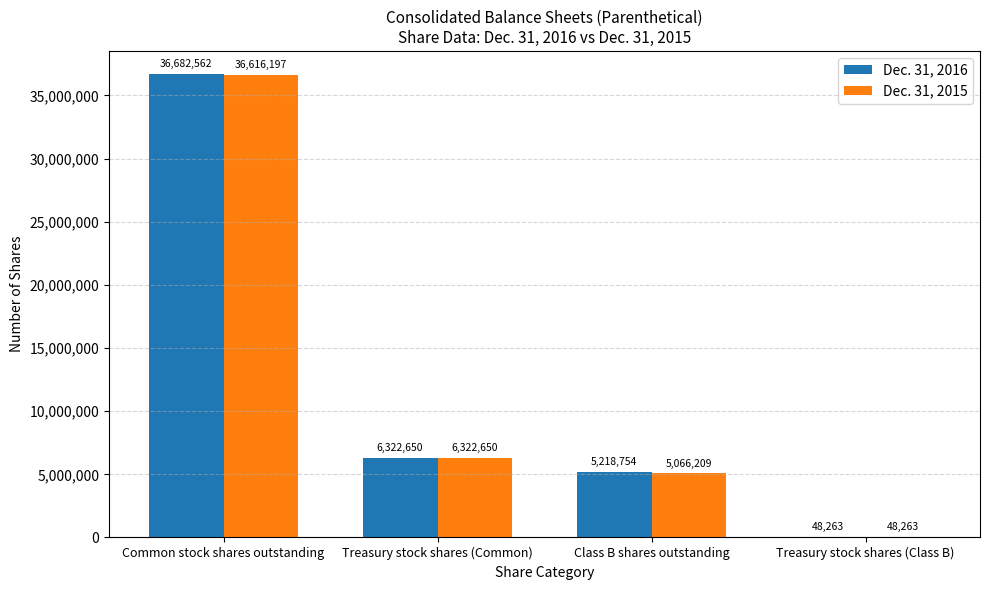

Reading right to left, what are all the values shown in this chart?

Dec. 31, 2016: 48263	5218754	6322650	36682562
Dec. 31, 2015: 48263	5066209	6322650	36616197